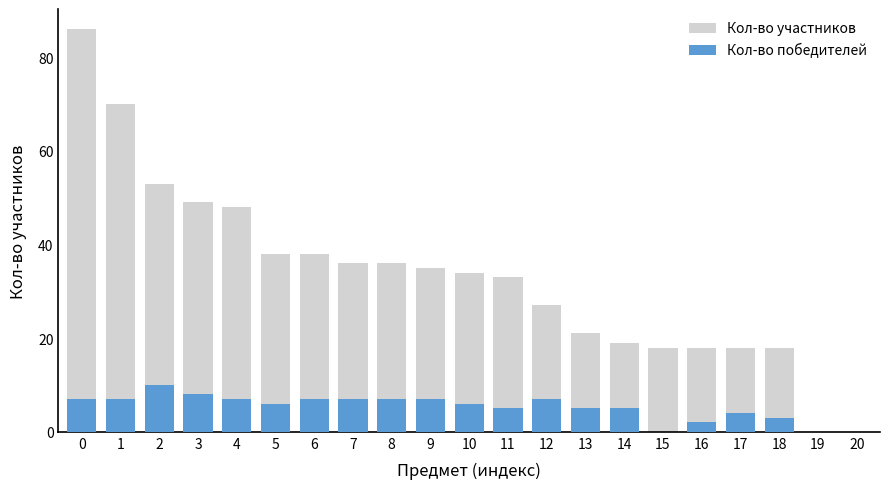

Reading left to right, what are all the values shown in this chart?

Кол-во участников: 86	70	53	49	48	38	38	36	36	35	34	33	27	21	19	18	18	18	18	0	0
Кол-во победителей: 7	7	10	8	7	6	7	7	7	7	6	5	7	5	5	0	2	4	3	0	0